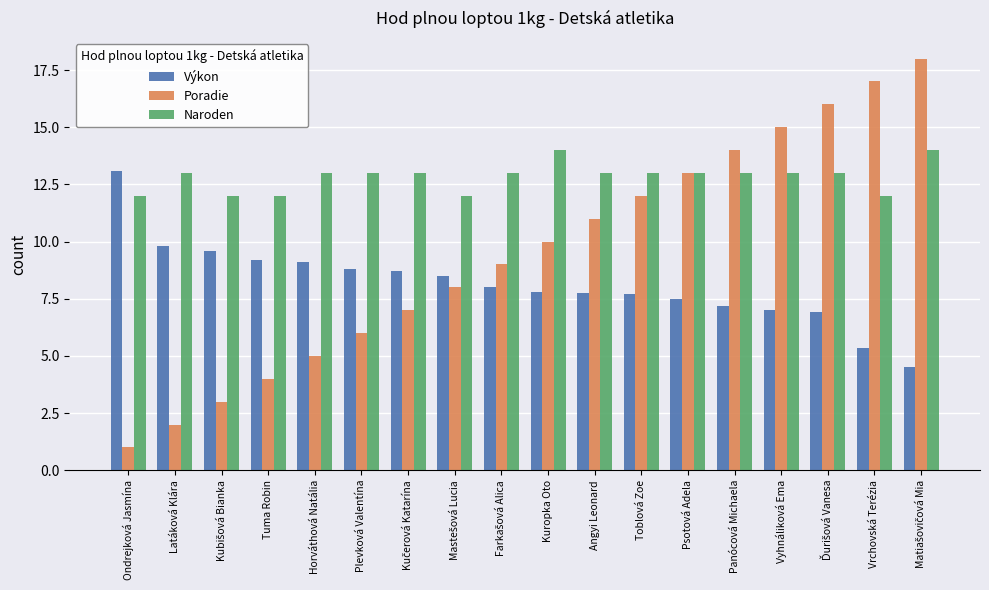

Which series has the largest total across all categories?

Naroden